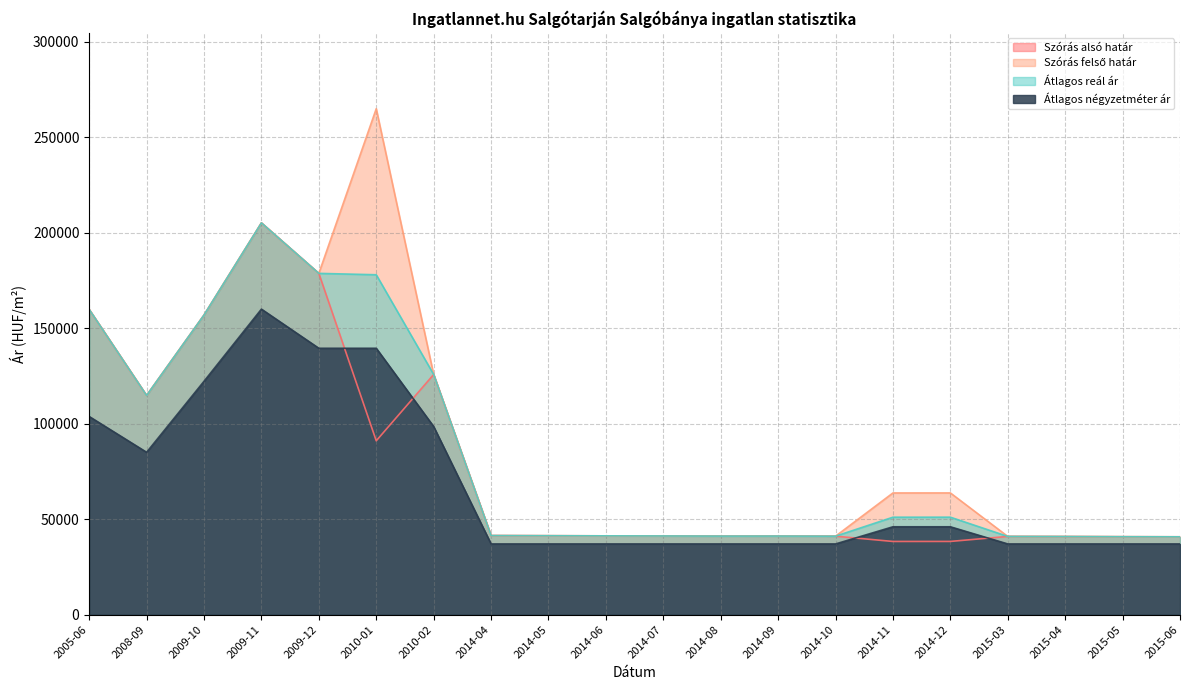

The value of Szórás alsó határ at 2010-01 is 91056. True or false?

True